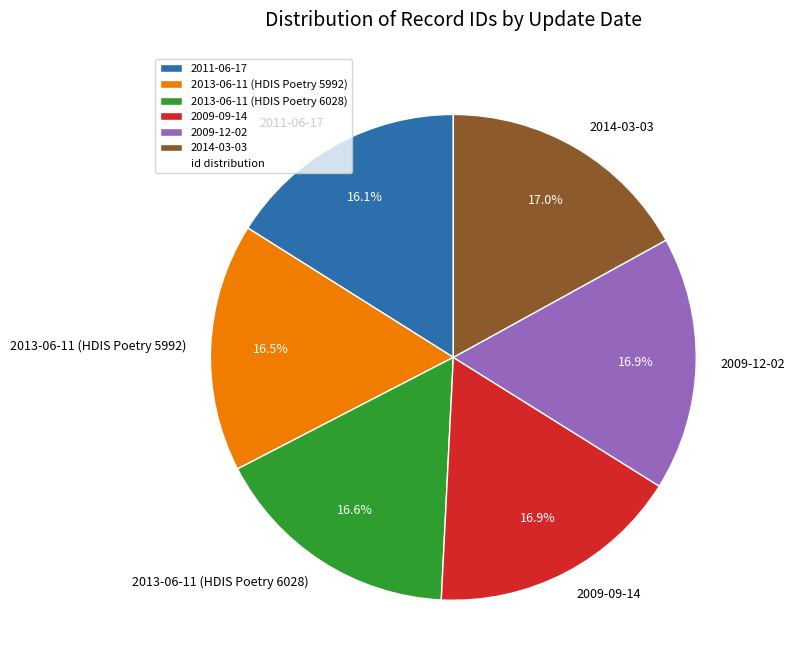

Does 2011-06-17 account for over 50% of the chart?

No